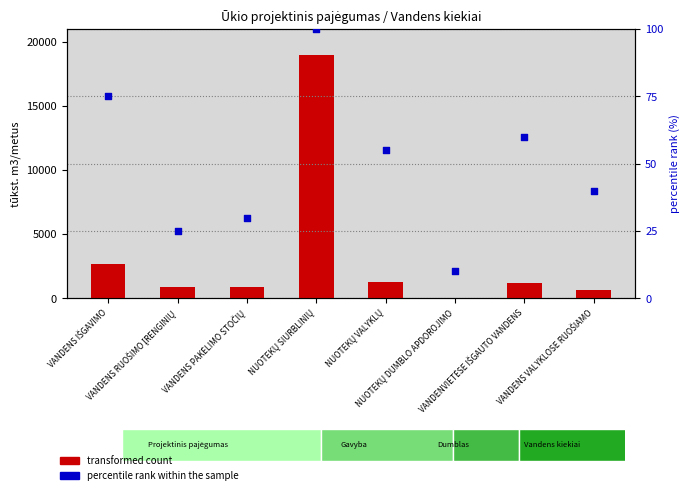

Which has a higher value, VANDENS RUOŠIMO ĮRENGINIŲ or NUOTEKŲ DUMBLO APDOROJIMO?

VANDENS RUOŠIMO ĮRENGINIŲ